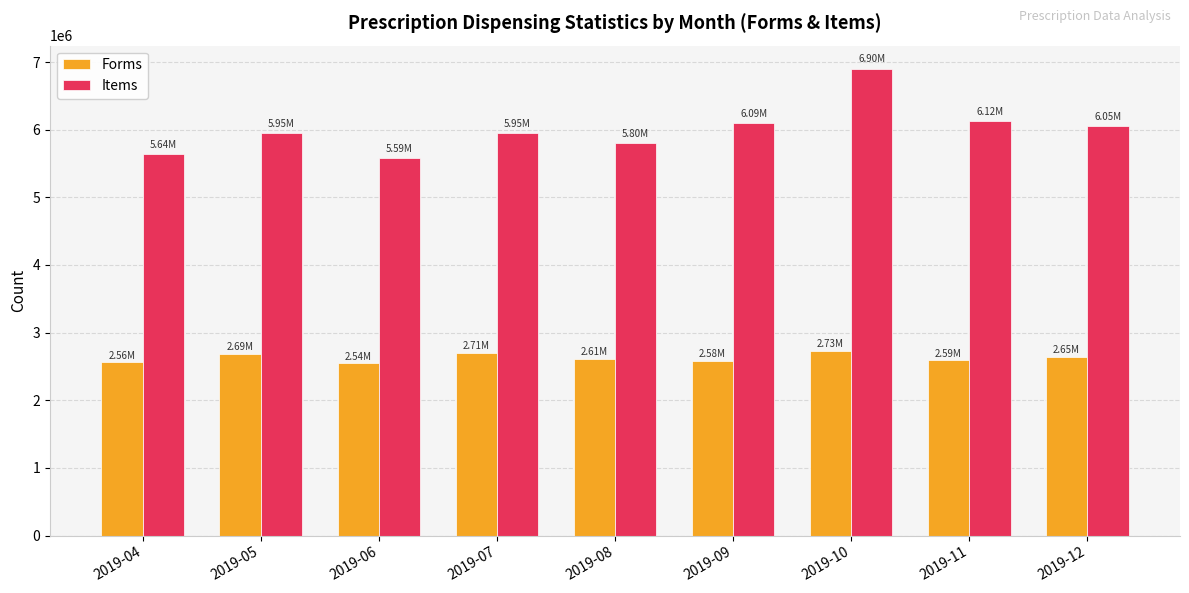

What are all the series names shown in the legend?

Forms, Items